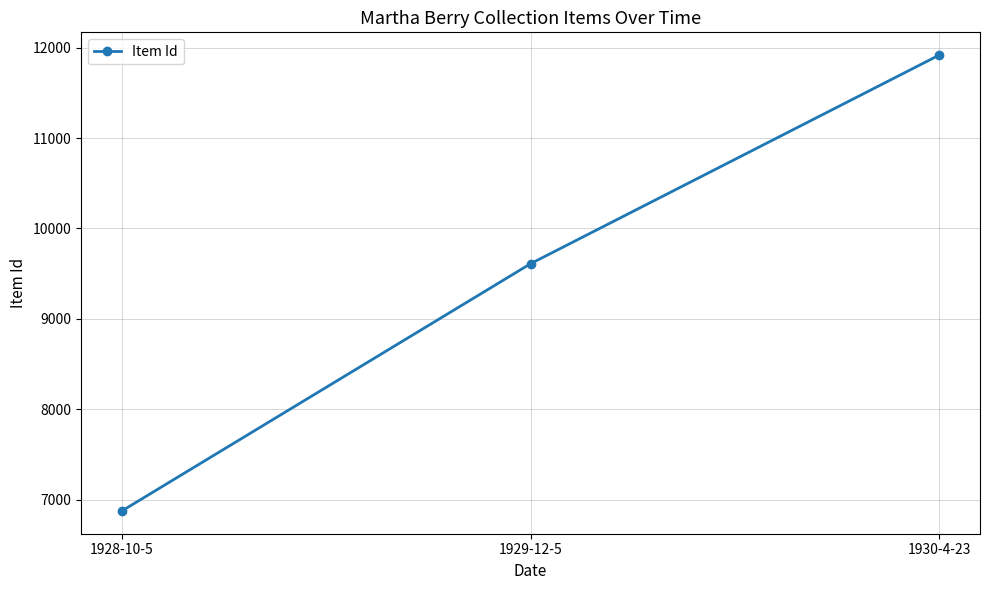

The chart shows a value of 12128 at 1928-10-5. True or false?

False